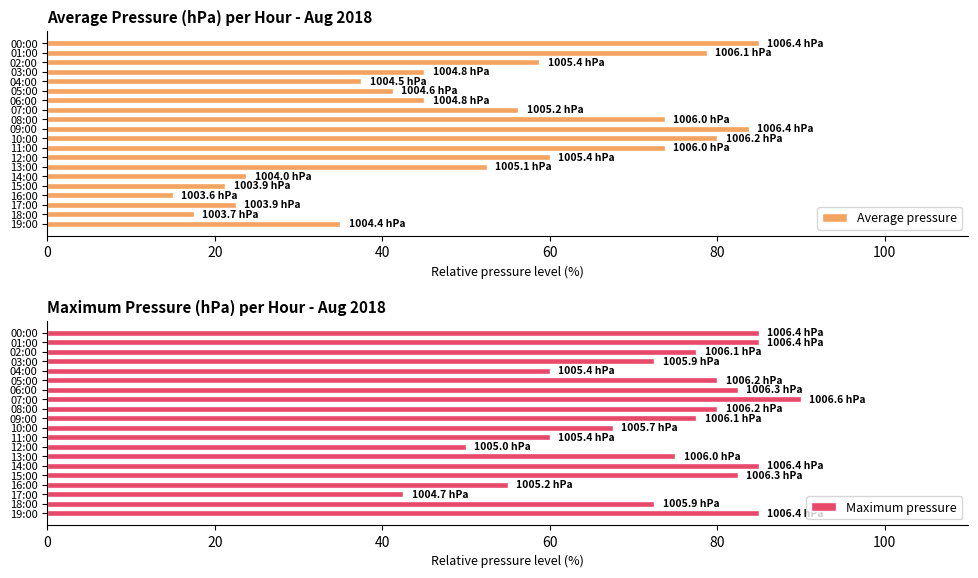

What is the difference between the maximum and minimum values in the Maximum pressure series?

47.5